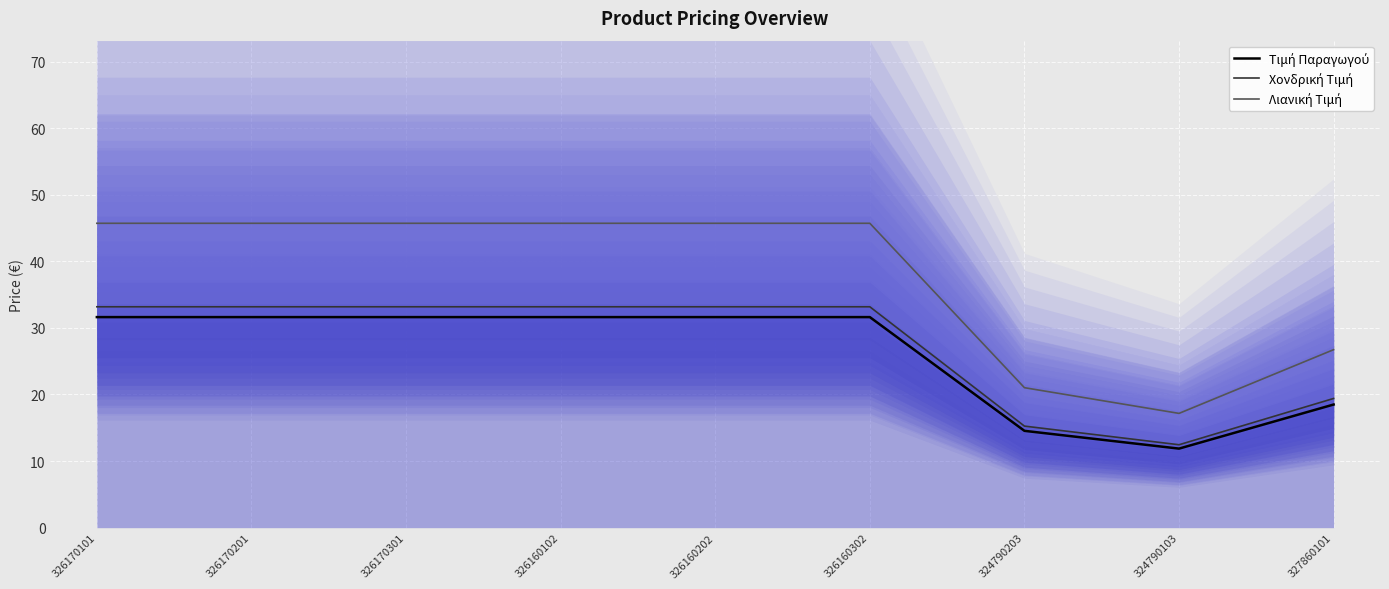

What is the value of the Χονδρική Τιμή point at the 9th from the left?

19.4